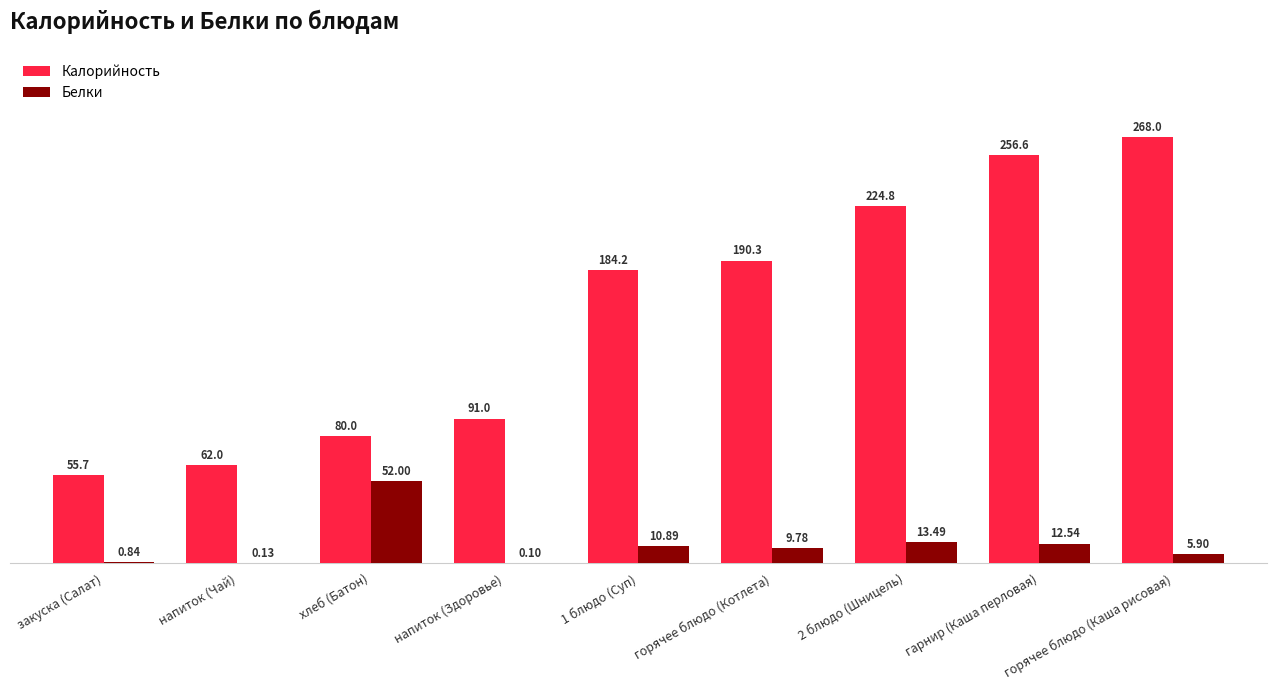

What is the sum of all Калорийность values?

1412.6